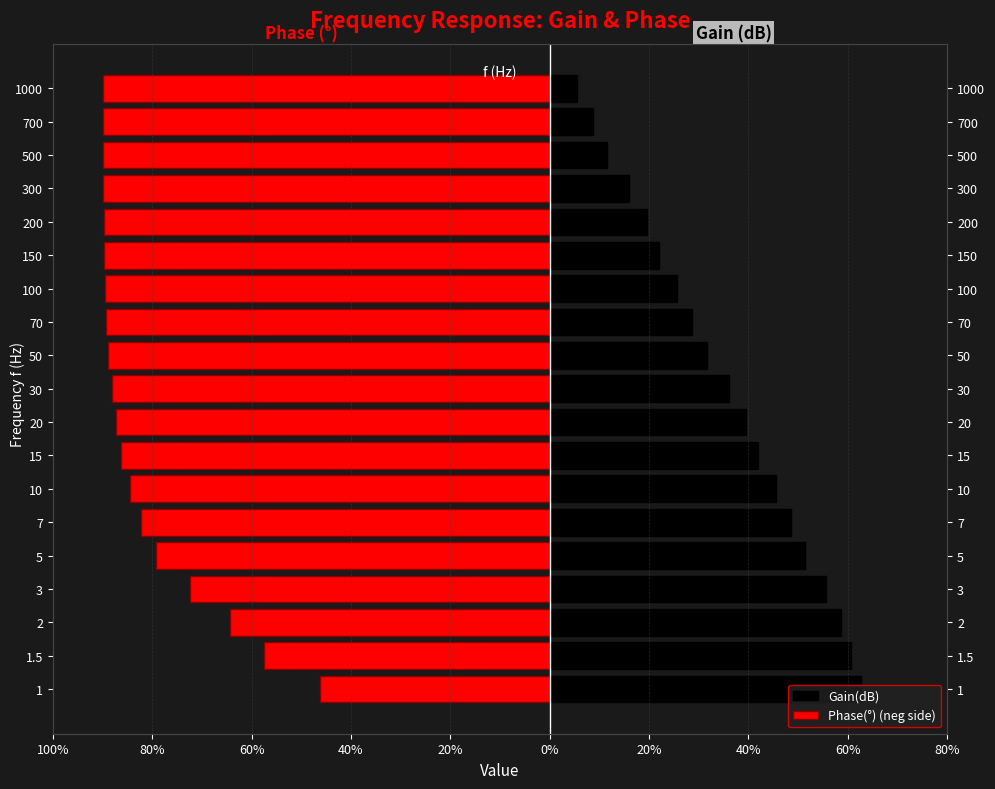

What is the difference between the second highest and second lowest values in the Gain(dB) series?

51.9